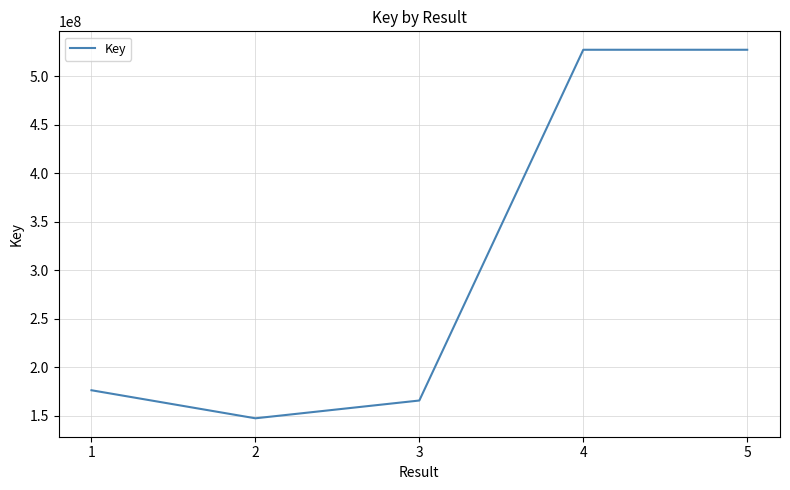

What is the difference between the maximum and minimum values?

379693016